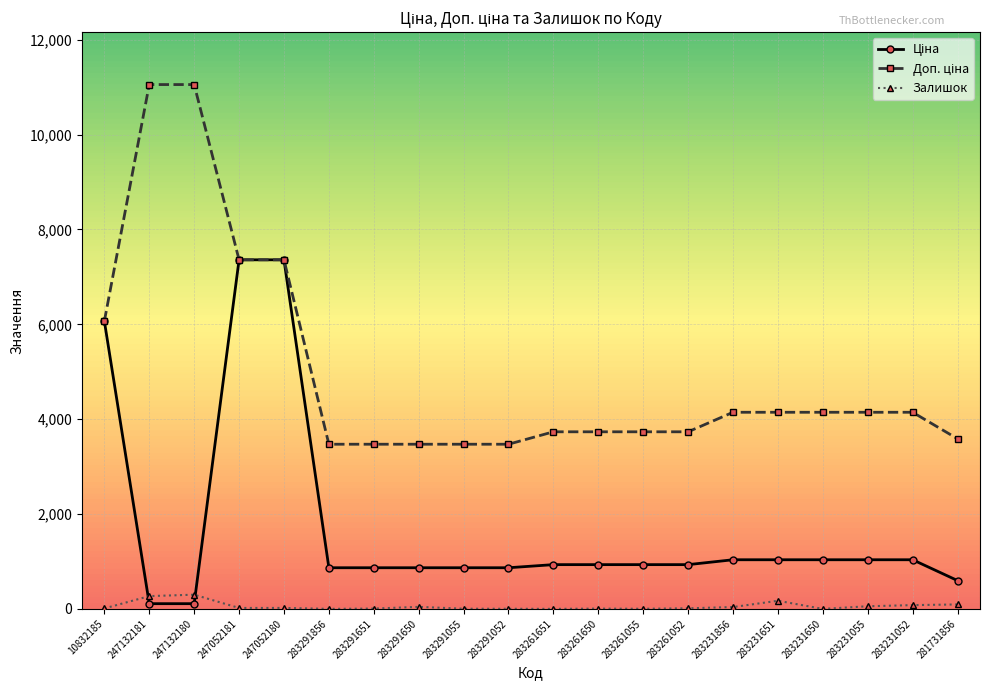

What is the maximum value shown in the chart?

11055.0